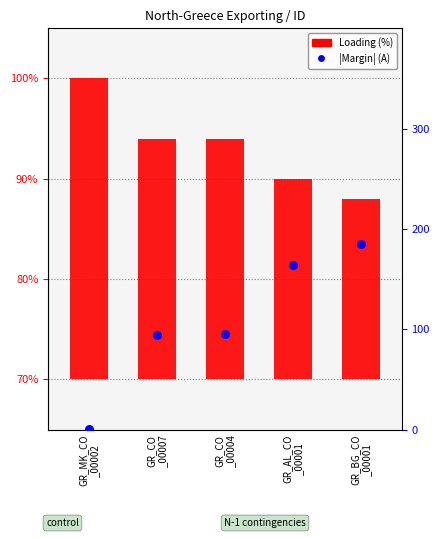

Which series contains the lowest Y value?

|Margin| (A)